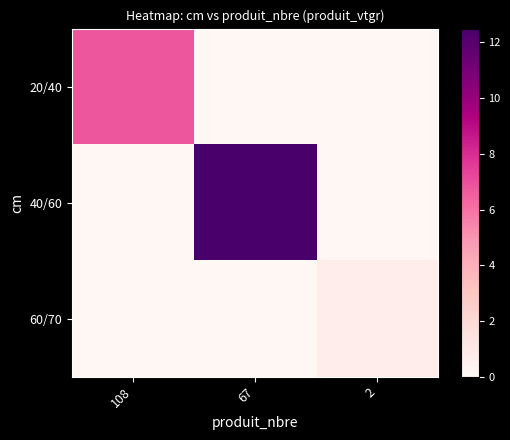

Reading right to left, transcribe all the data shown in this chart.

20/40: 2=0.0	67=0.0	108=6.8
40/60: 2=0.0	67=12.5	108=0.0
60/70: 2=0.6	67=0.0	108=0.0